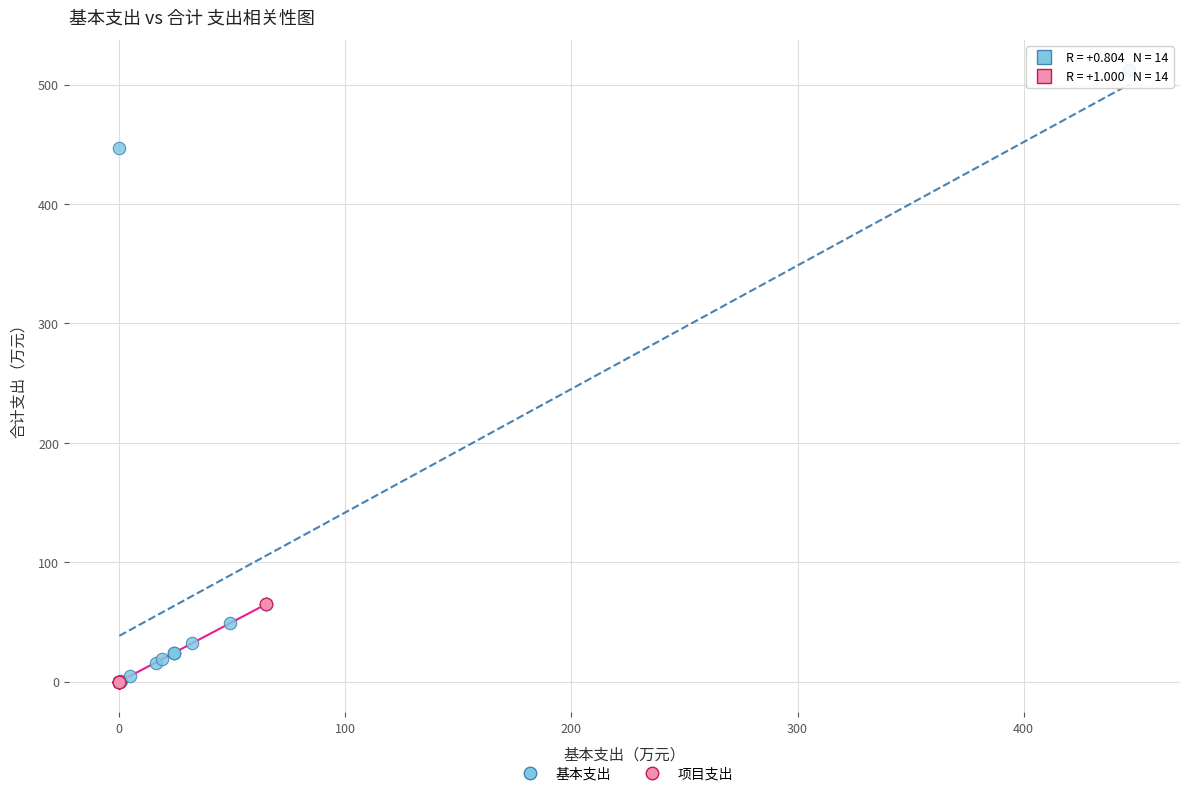

Which series reaches the maximum Y coordinate?

基本支出